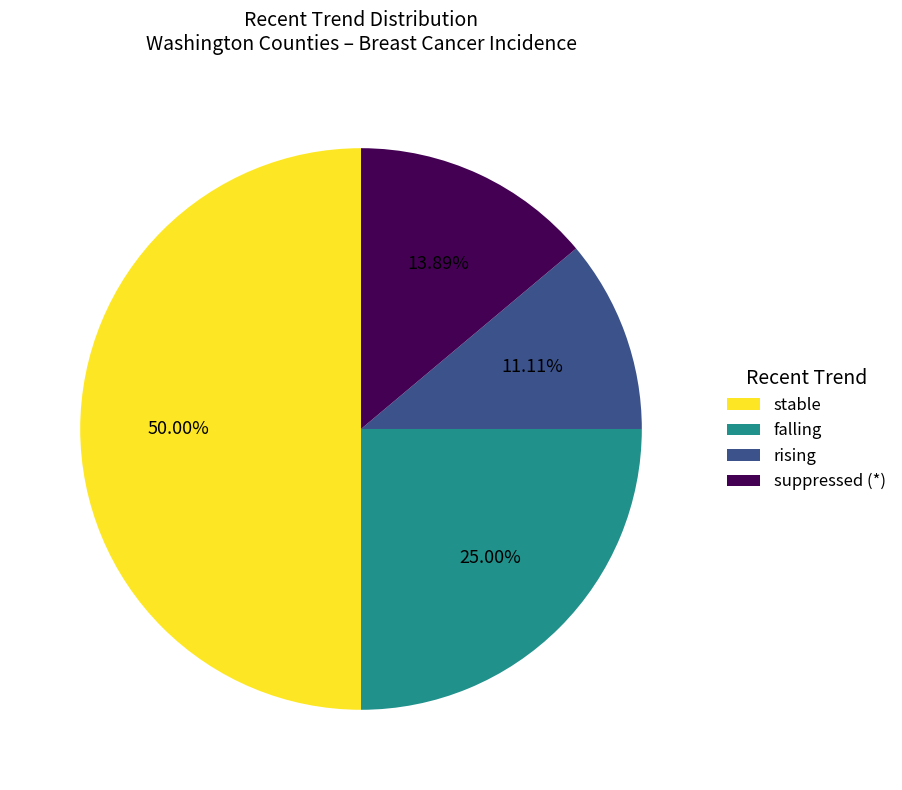

What percentage is the stable slice, to the nearest percent?

50%